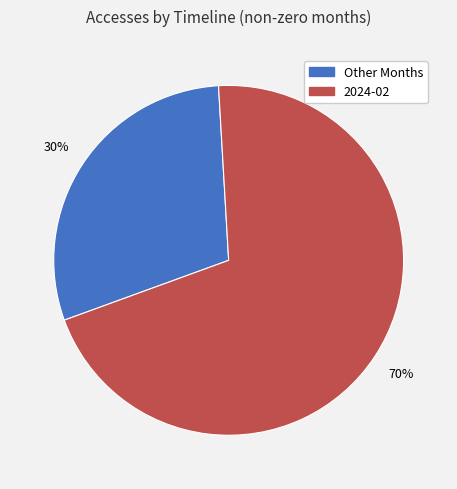

To the nearest percent, what is the average slice percentage?

50%